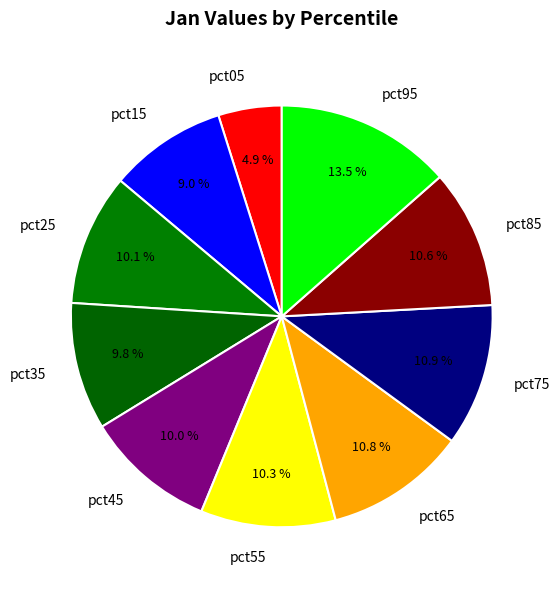

What is the largest slice in the pie chart?

pct95